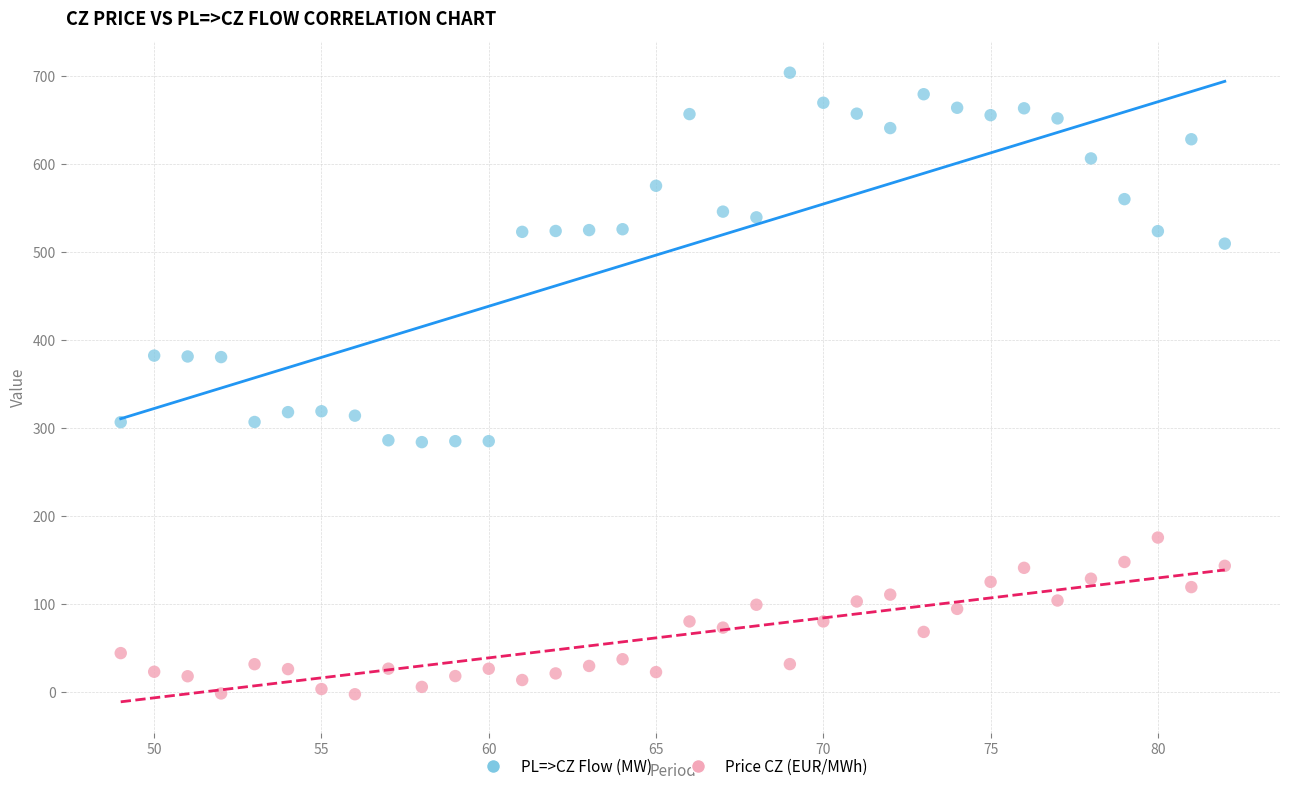

Which series has the widest spread of Y values?

PL=>CZ Flow (MW)